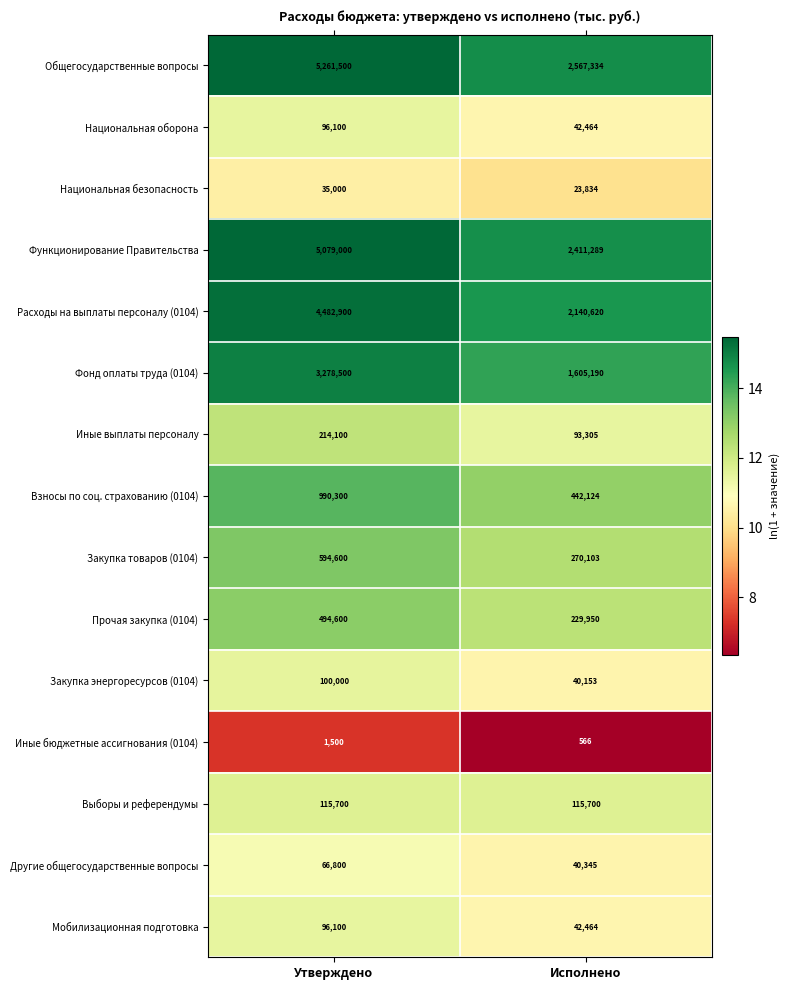

List the labels in order of Закупка энергоресурсов (0104) value, smallest first.

Исполнено, Утверждено